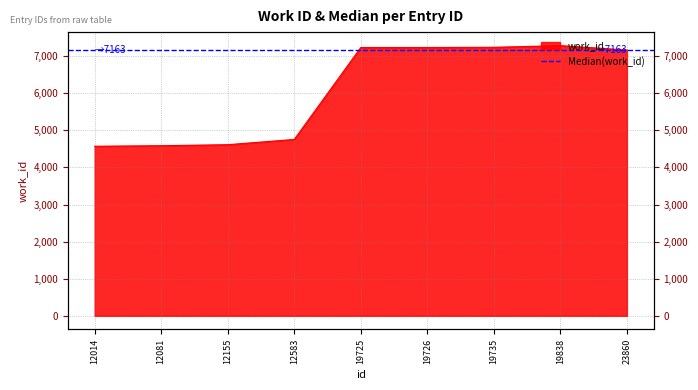

What is the ratio of the value at 19735 to the value at 12155?

1.6